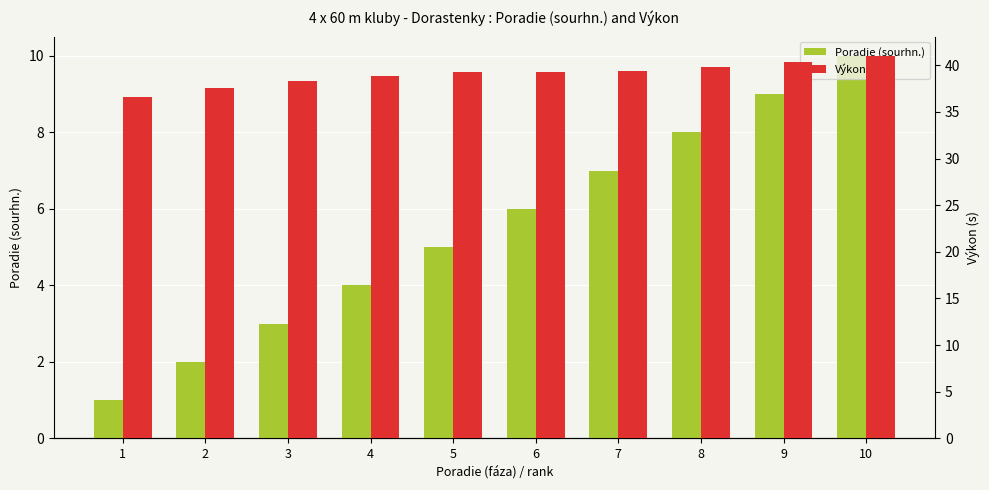

Reading left to right, list all the values displayed in this chart.

Poradie (sourhn.): 1=1.0	2=2.0	3=3.0	4=4.0	5=5.0	6=6.0	7=7.0	8=8.0	9=9.0	10=10.0
Výkon: 1=36.6	2=37.6	3=38.3	4=38.8	5=39.3	6=39.3	7=39.4	8=39.8	9=40.3	10=41.0